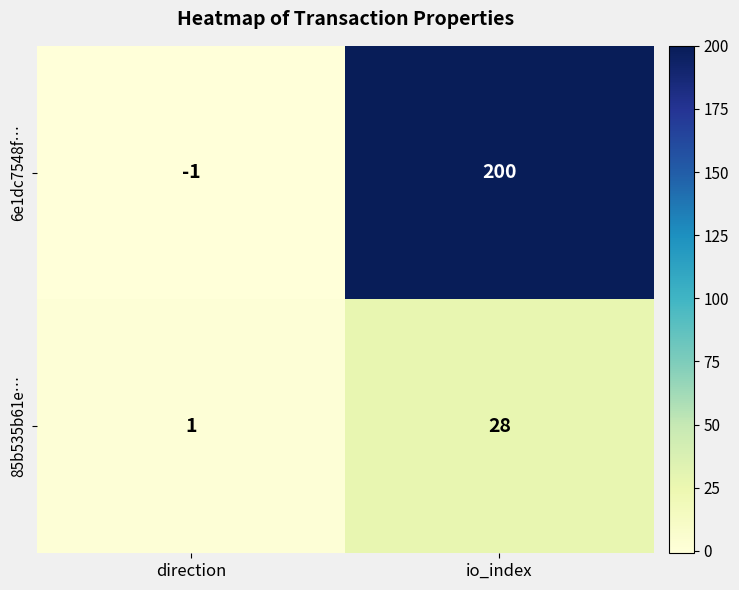

What is the sum of the 85b535b61e… values at direction and io_index?

29